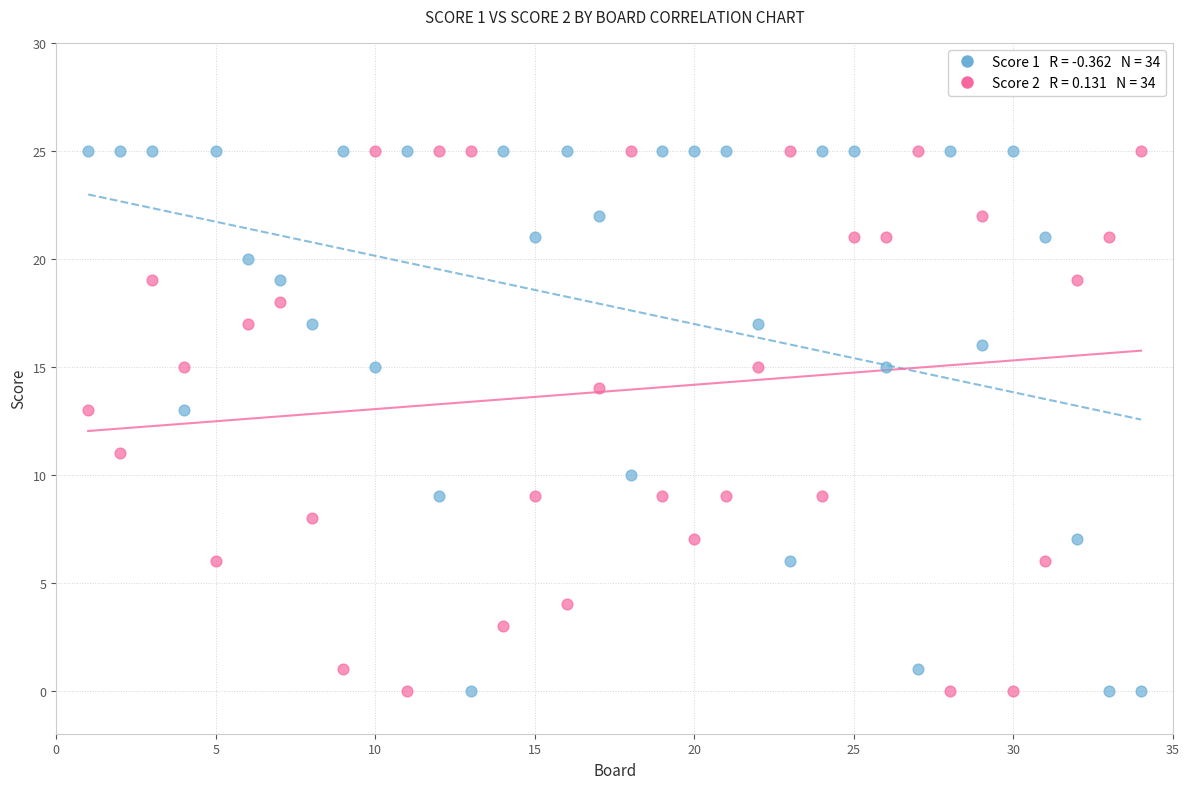

Across all data points, what is the range of X values (max minus min)?

33